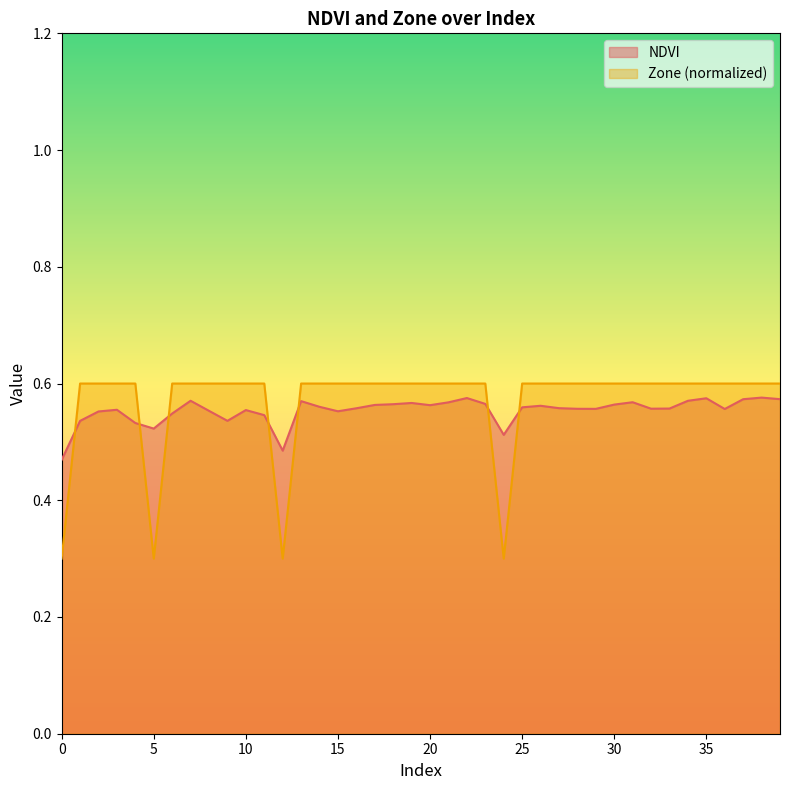

List the labels in order of Zone value, largest first.

1, 2, 3, 4, 6, 7, 8, 9, 10, 11, 13, 14, 15, 16, 17, 18, 19, 20, 21, 22, 23, 25, 26, 27, 28, 29, 30, 31, 32, 33, 34, 35, 36, 37, 38, 39, 0, 5, 12, 24